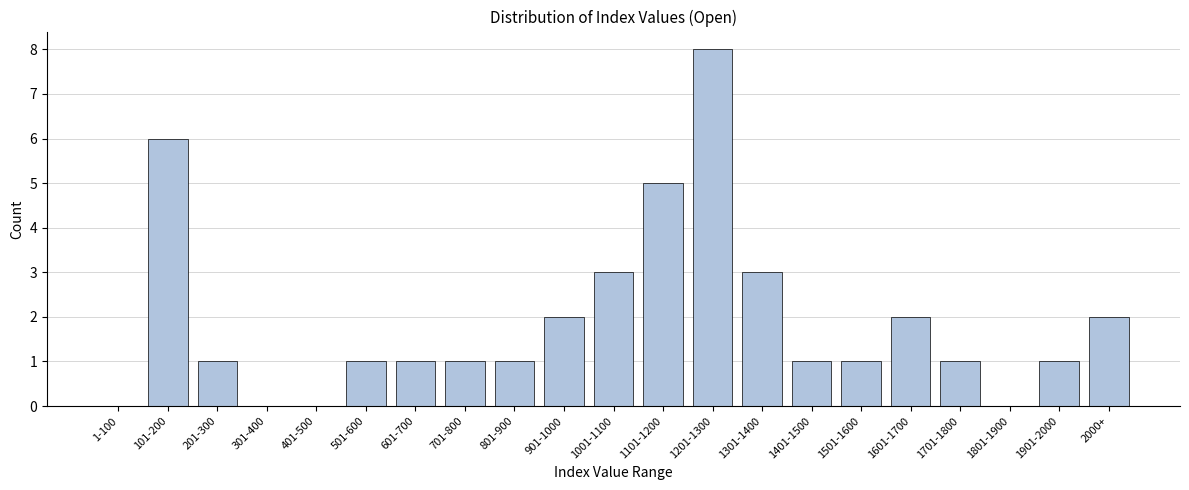

Reading left to right, extract all data points from this chart.

1-100=0	101-200=6	201-300=1	301-400=0	401-500=0	501-600=1	601-700=1	701-800=1	801-900=1	901-1000=2	1001-1100=3	1101-1200=5	1201-1300=8	1301-1400=3	1401-1500=1	1501-1600=1	1601-1700=2	1701-1800=1	1801-1900=0	1901-2000=1	2000+=2